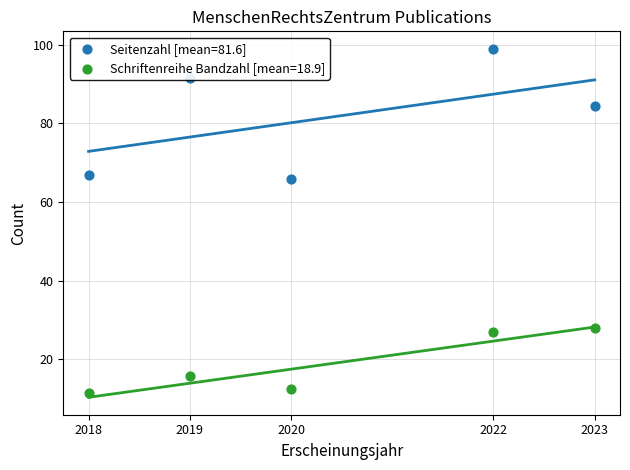

What are all the series names shown in the legend?

Seitenzahl, Schriftenreihe Bandzahl